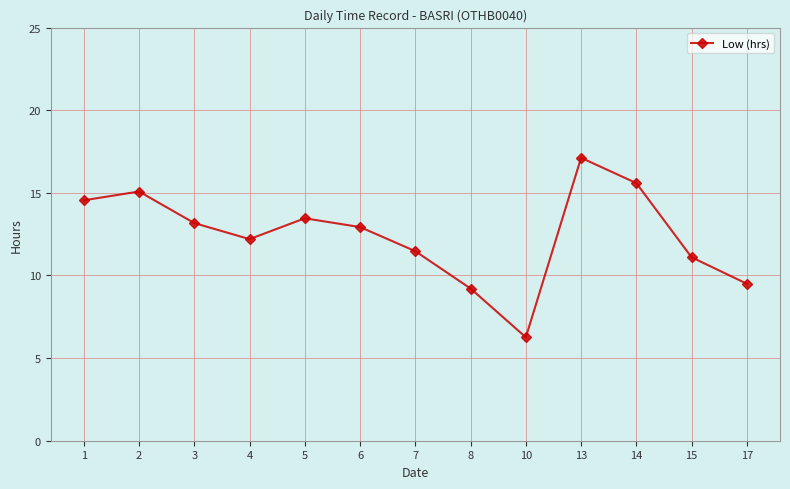

What is the value of the 6th point from the left?

12.9